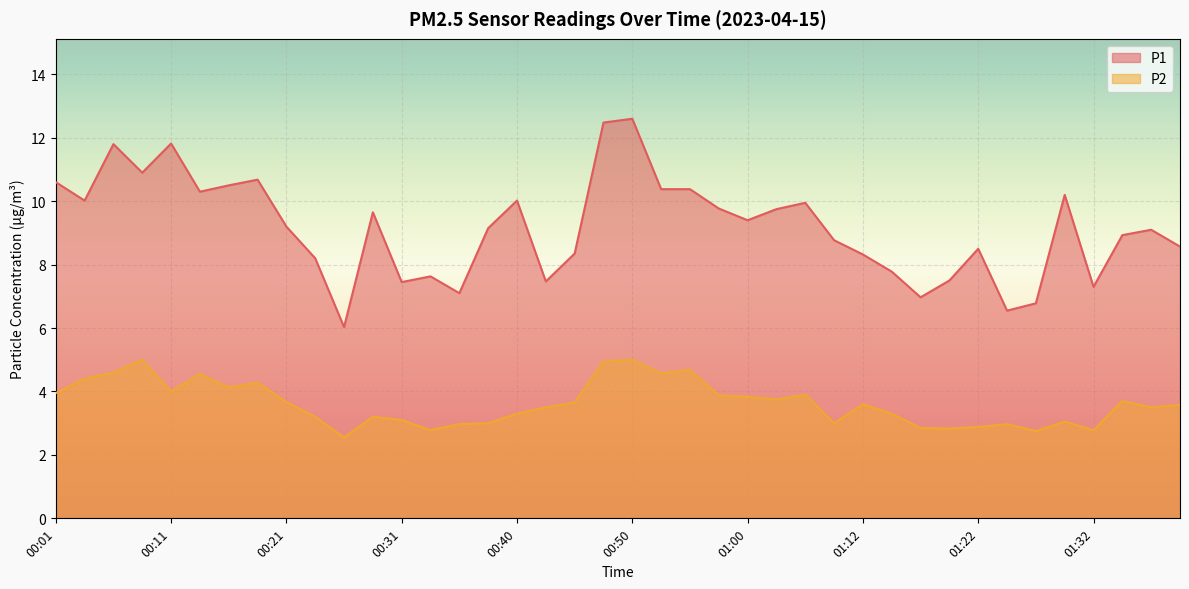

True or false: P2 and P1 intersect in this chart.

False